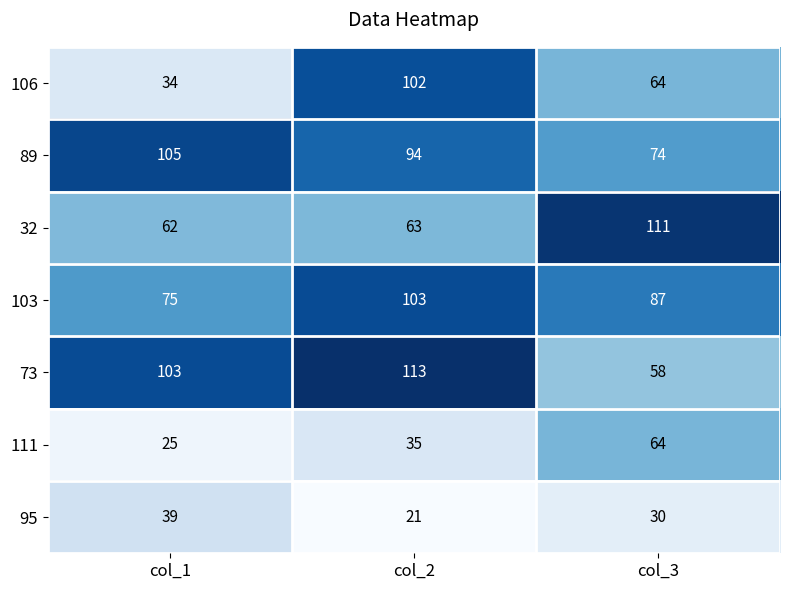

Reading left to right, transcribe all the data shown in this chart.

106: col_1=34	col_2=102	col_3=64
89: col_1=105	col_2=94	col_3=74
32: col_1=62	col_2=63	col_3=111
103: col_1=75	col_2=103	col_3=87
73: col_1=103	col_2=113	col_3=58
111: col_1=25	col_2=35	col_3=64
95: col_1=39	col_2=21	col_3=30